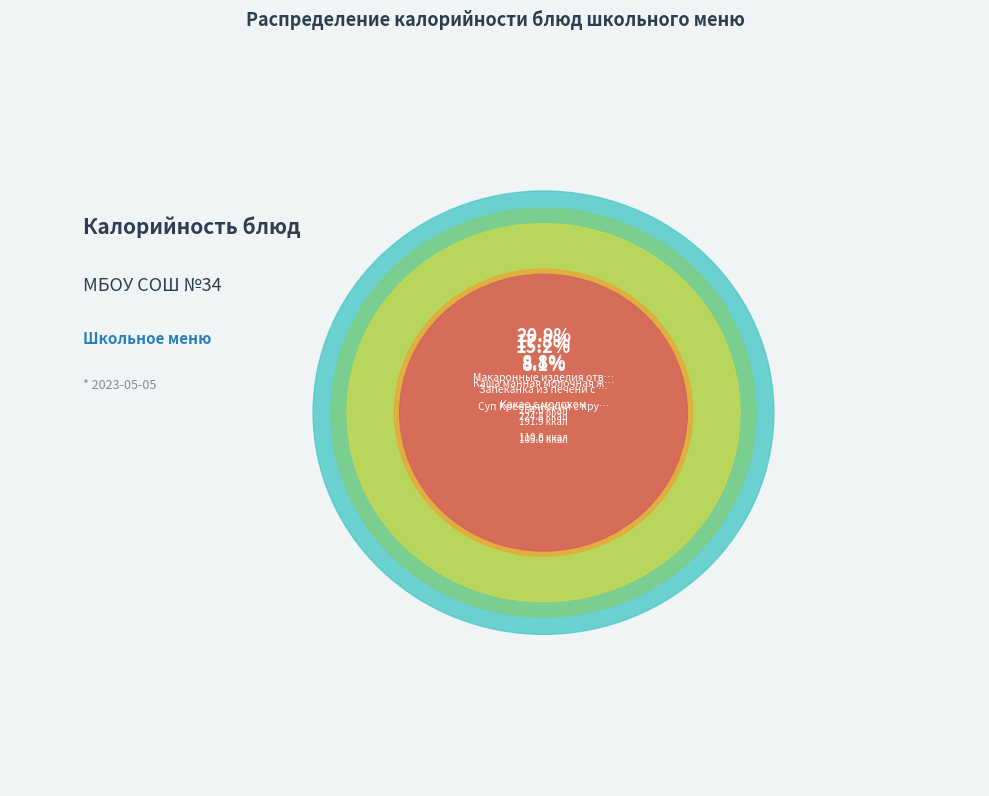

Approximately how many times larger is the value at Суп Крестьянский с крупой compared to Хлеб пшеничный (завтрак)?

1.4